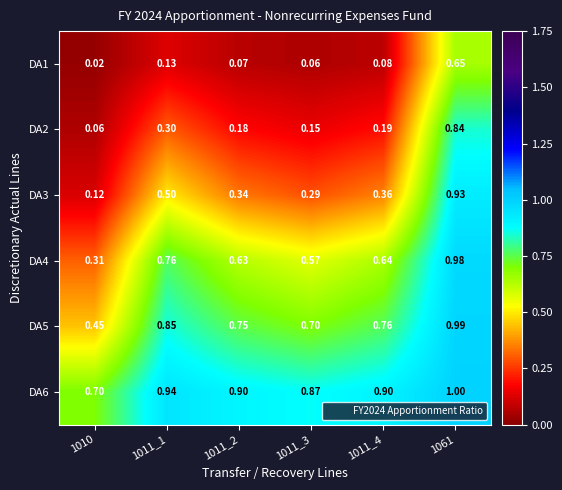

Is the value of DA5 at 1061 greater than the value of DA2 at 1011_1?

Yes